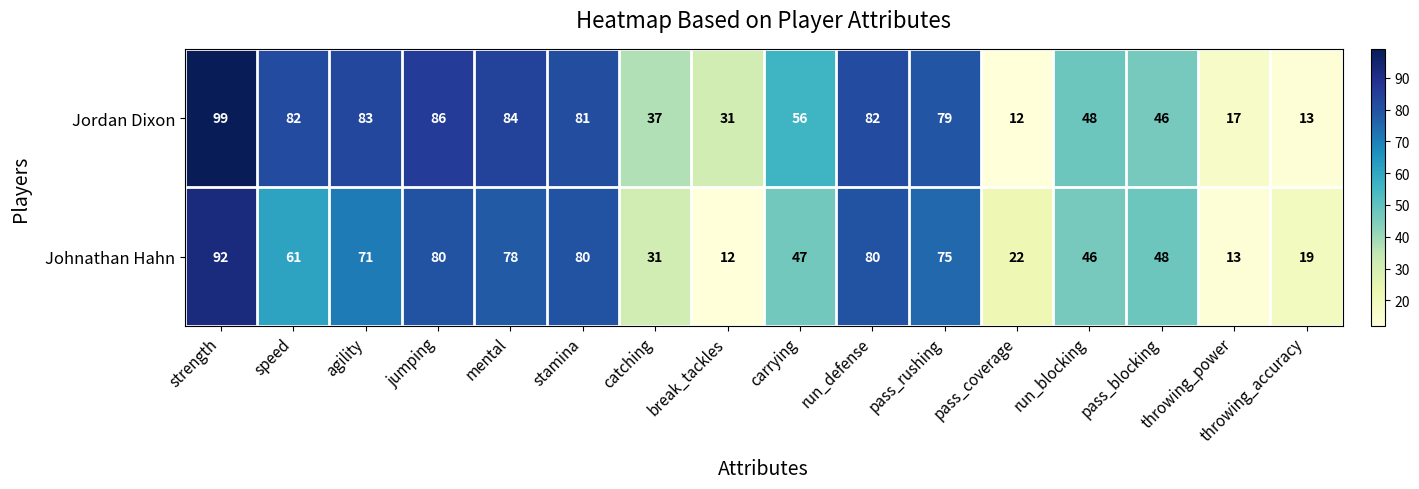

Is it true that Jordan Dixon equals 77 at pass_blocking?

False